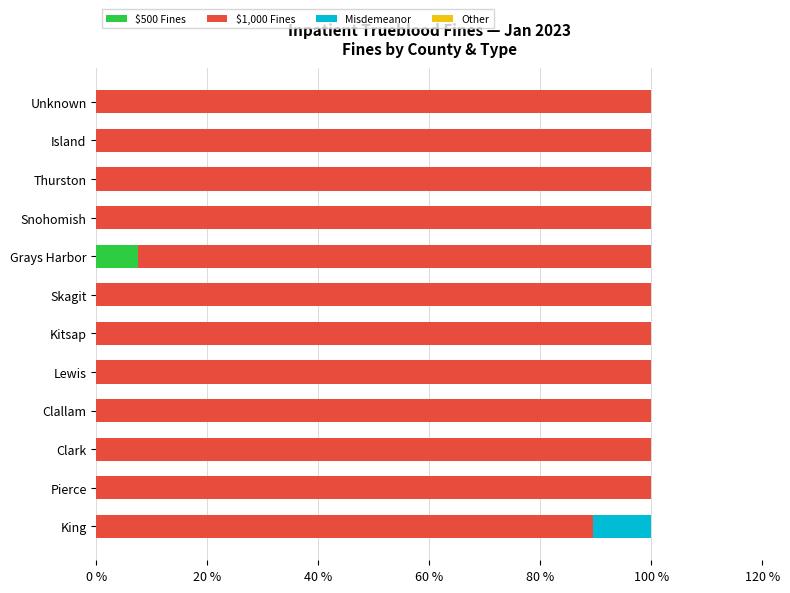

What is the sum of all $500 Fines values?

7.5